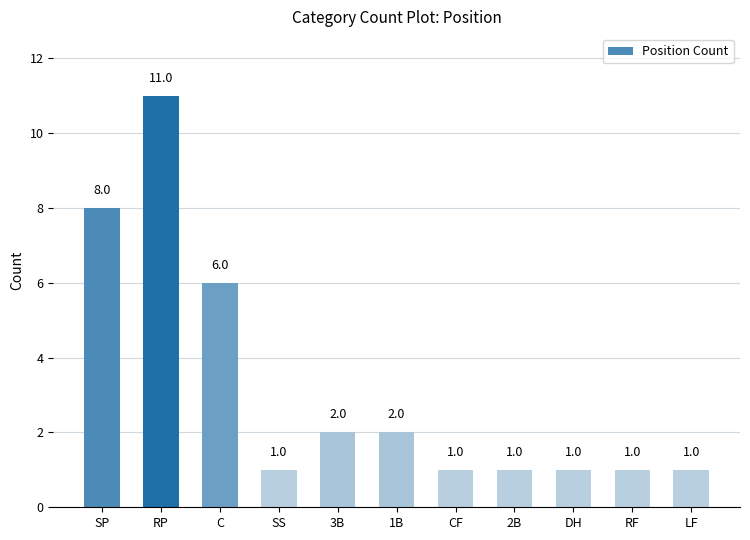

What is the ratio of the value at RP to the value at 1B?

5.5